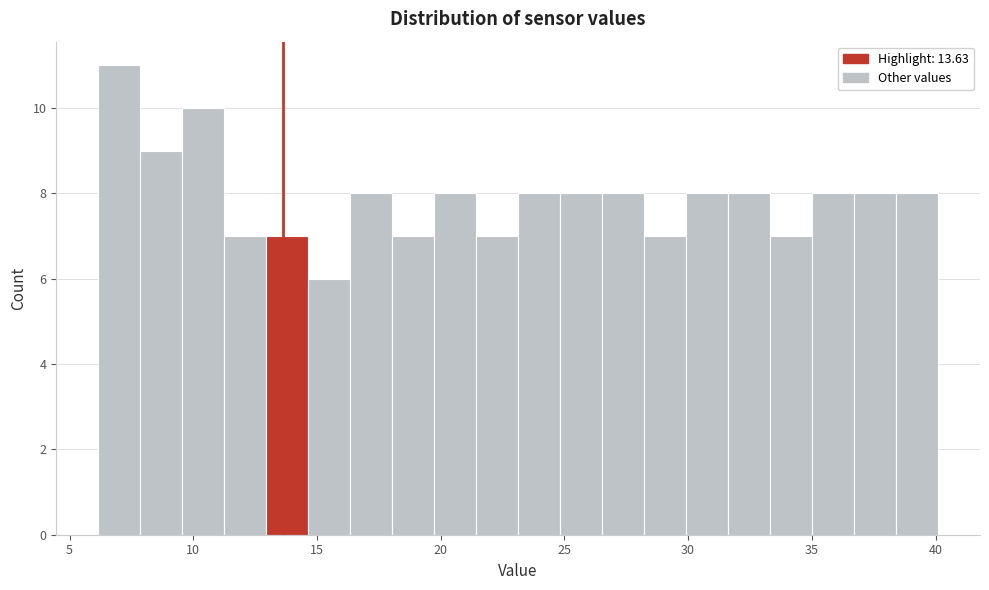

Around what value on the x-axis is the tallest bar? Give the approximate position of its centre, as read against the axis.

7.0